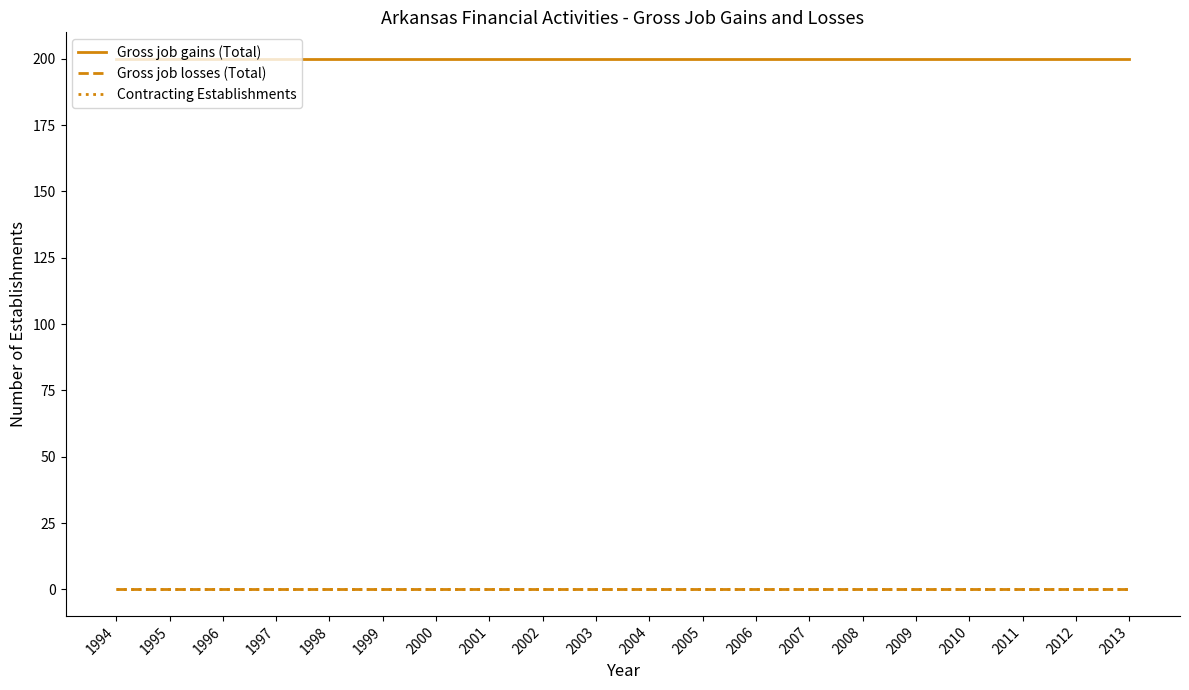

What is the difference between the highest and lowest values at 2001?

200